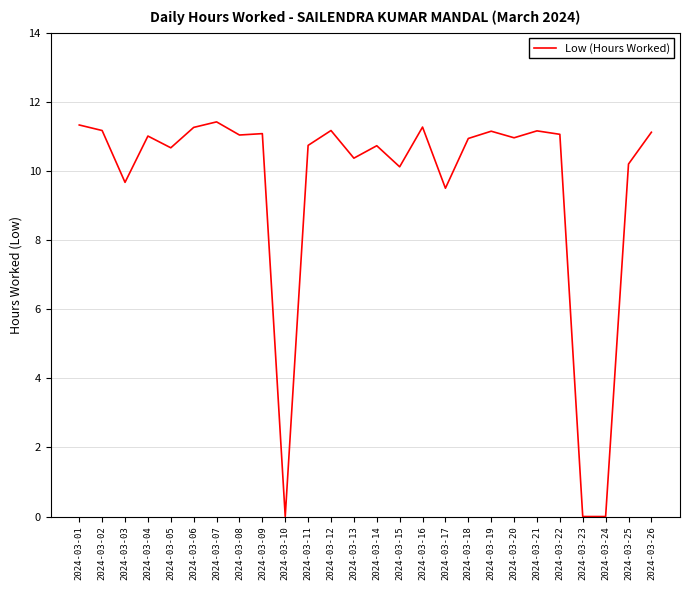

Count the number of categories in the chart.

26